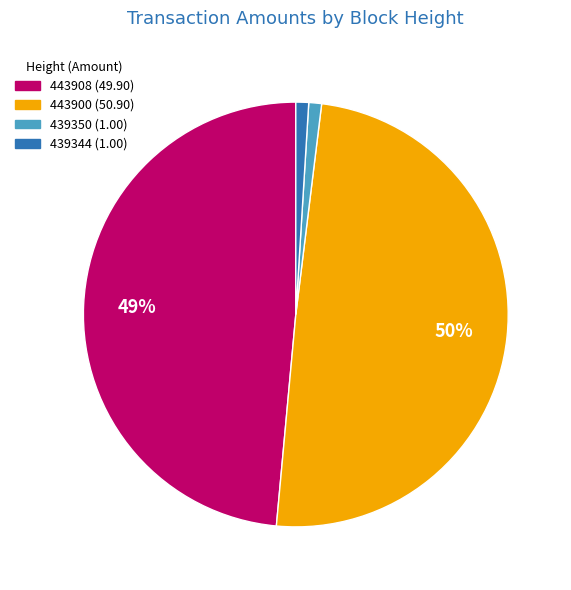

Combined, do 439344 and 443908 account for over 50%?

No